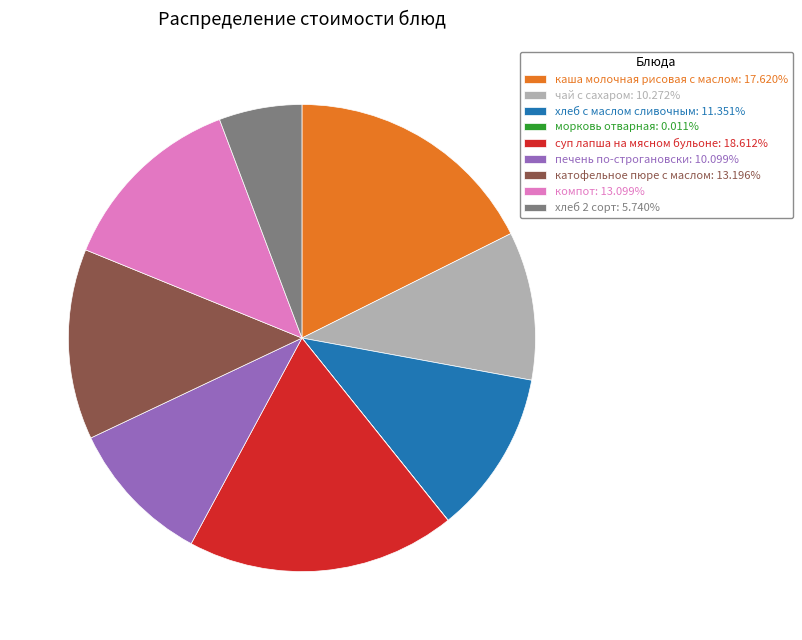

Does хлеб c маслом сливочным: 11.351% account for over 50% of the chart?

No